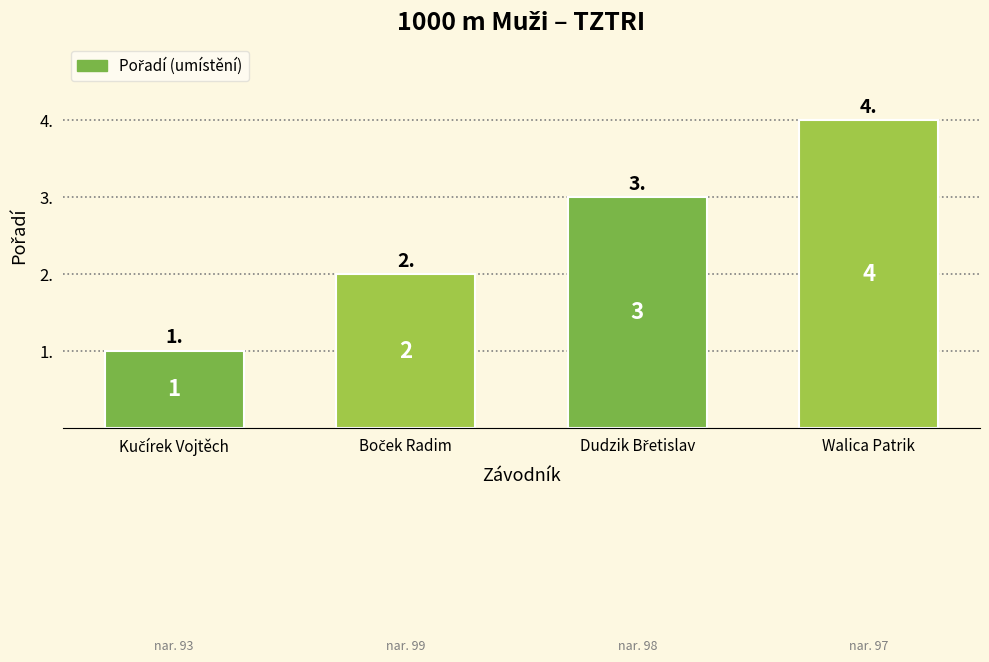

What is the greatest value displayed?

4